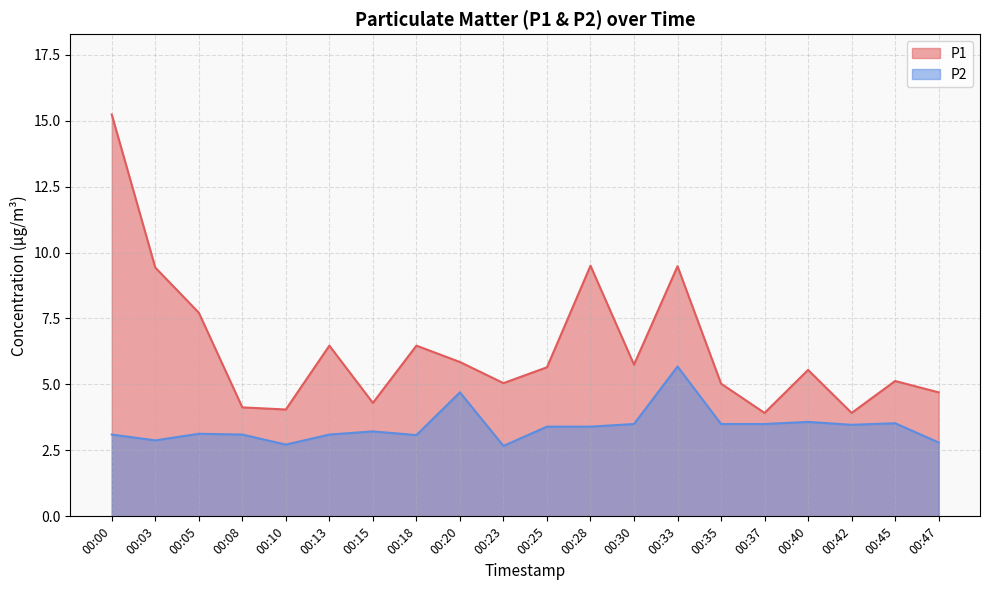

What is the minimum value for P1?

3.9